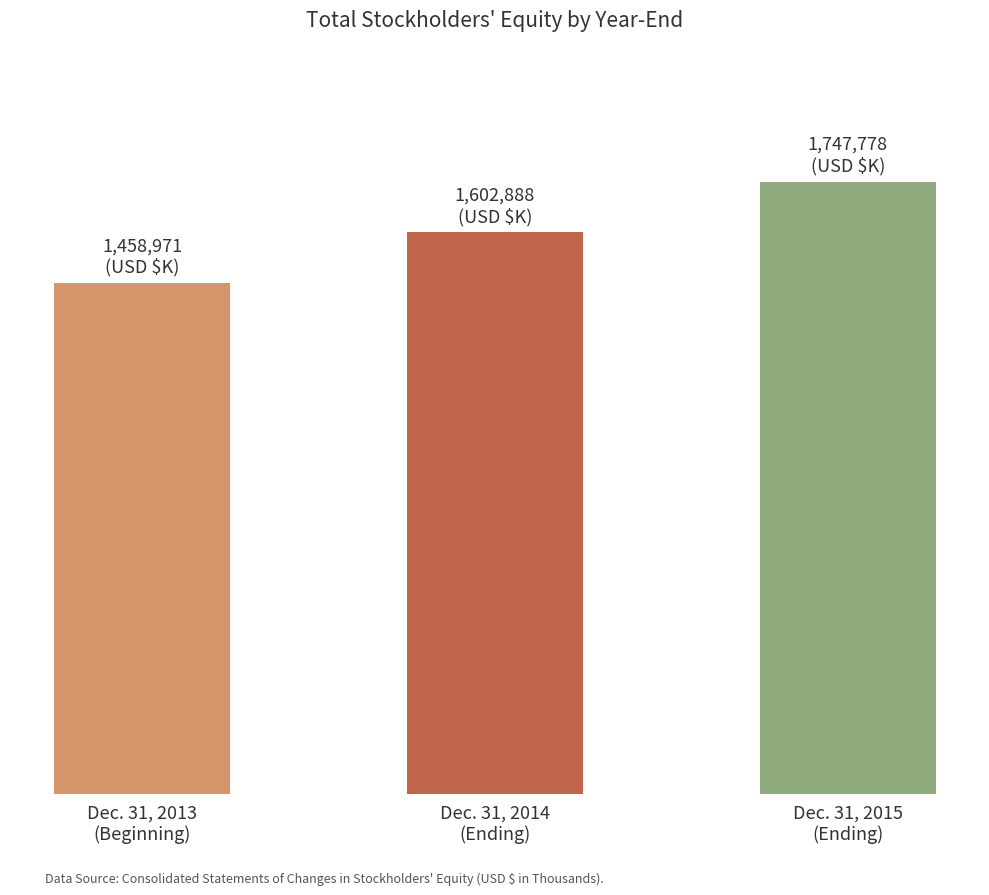

Between Dec. 31, 2013
(Beginning) and Dec. 31, 2015
(Ending), which is larger?

Dec. 31, 2015
(Ending)